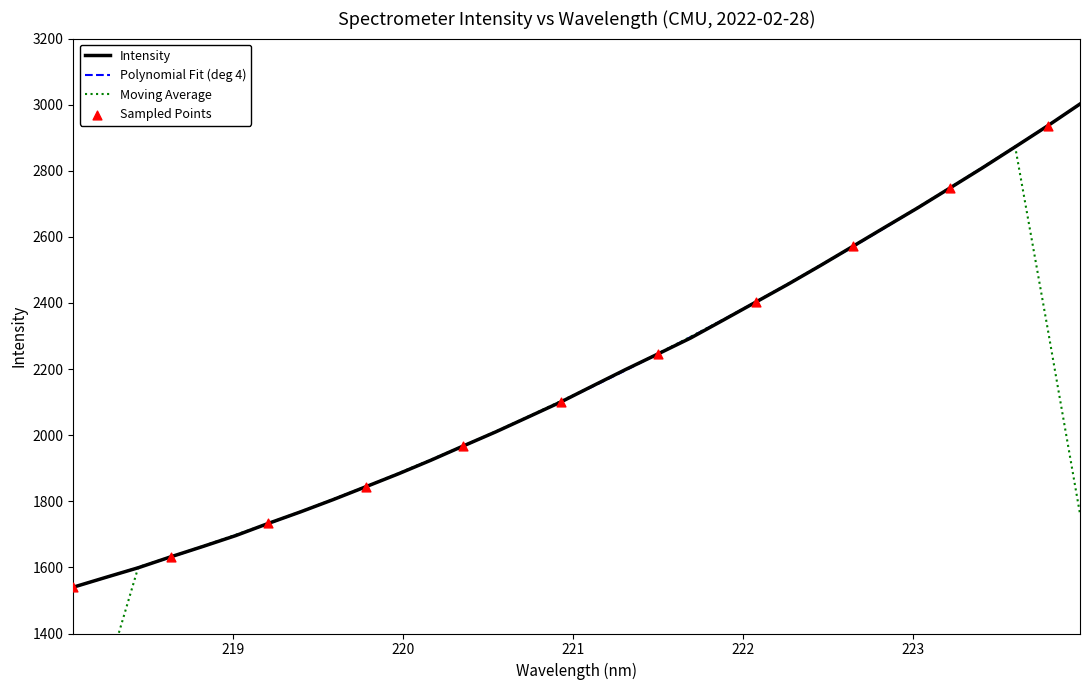

Between 221.1174 and 219.7801, which is larger?

221.1174